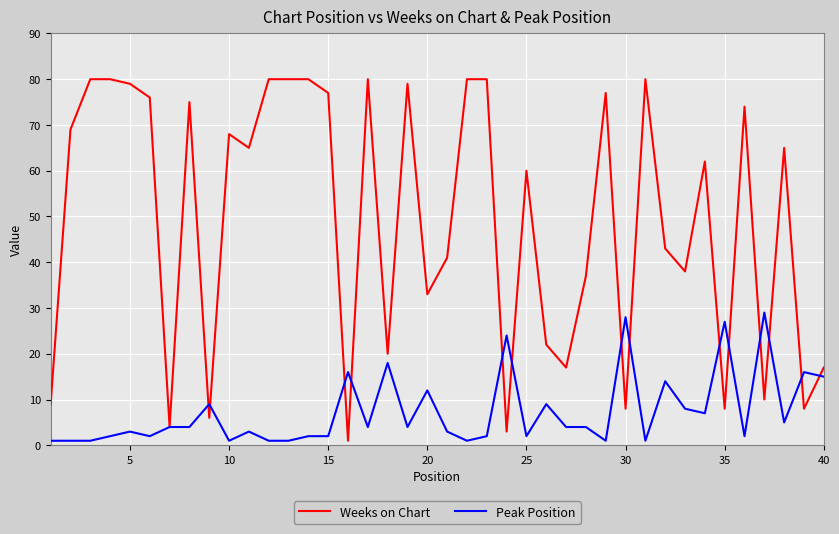

What is the minimum value shown in the chart?

1